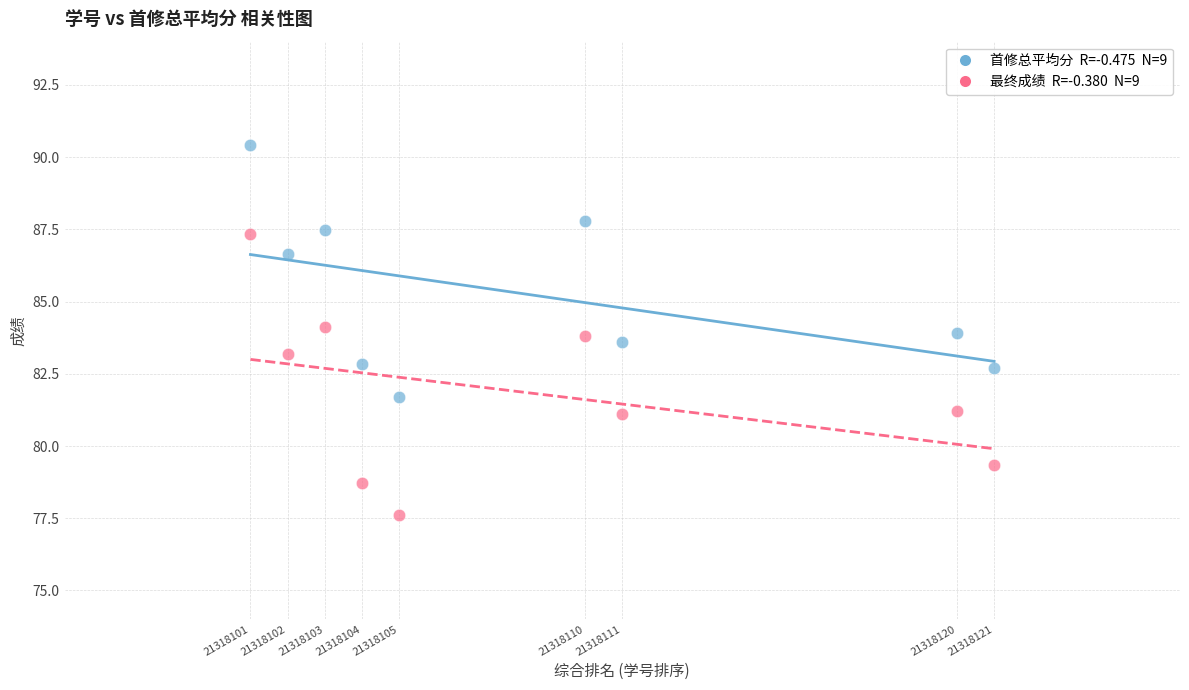

Across all data points, what is the range of X values (max minus min)?

20.0